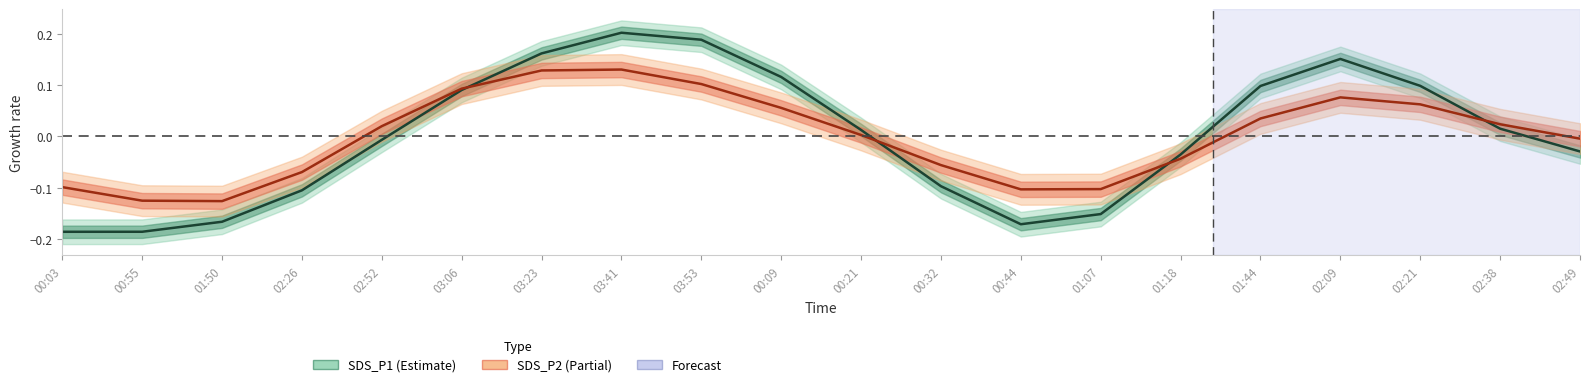

Reading left to right, extract all data points from this chart.

SDS_P1: -0.2	-0.2	-0.2	-0.1	-0.0	0.1	0.2	0.2	0.2	0.1	0.0	-0.1	-0.2	-0.2	-0.0	0.1	0.2	0.1	0.0	-0.0
SDS_P2: -0.1	-0.1	-0.1	-0.1	0.0	0.1	0.1	0.1	0.1	0.1	0.0	-0.1	-0.1	-0.1	-0.0	0.0	0.1	0.1	0.0	-0.0